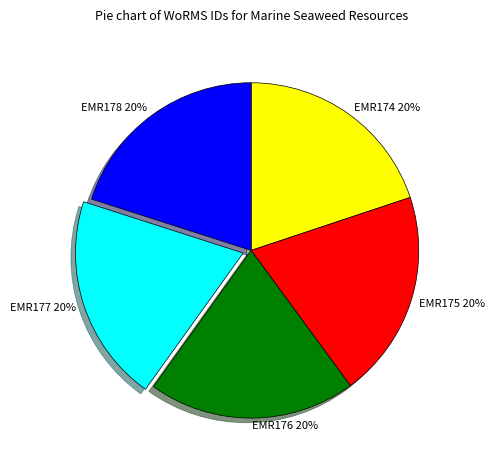

True or false: EMR174 accounts for 32% of the total.

False